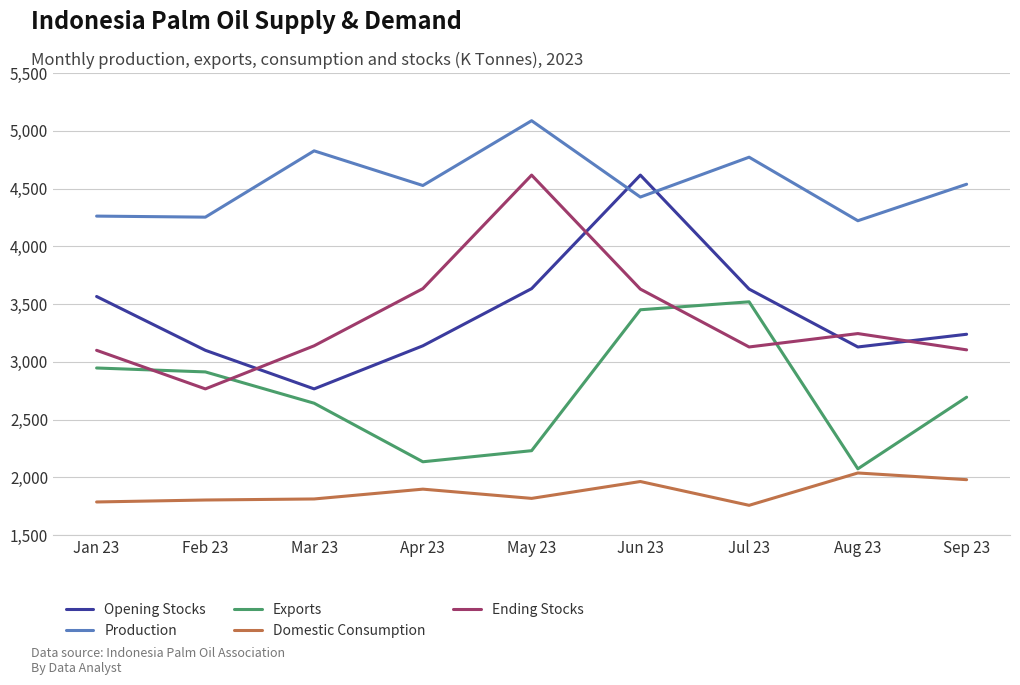

Is it true that Production equals 1444 at Aug 23?

False